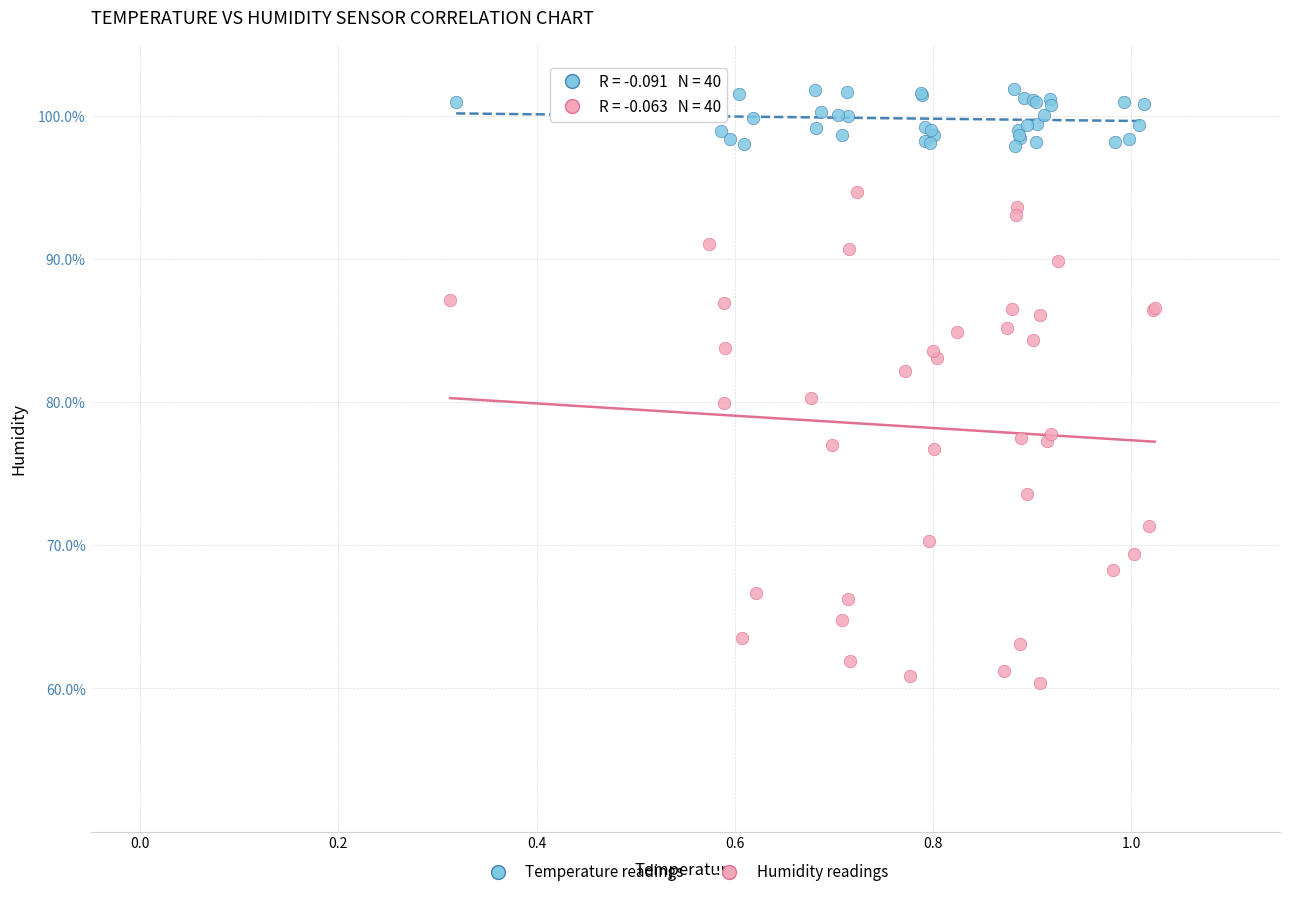

Which series has the widest spread of Y values?

Humidity readings